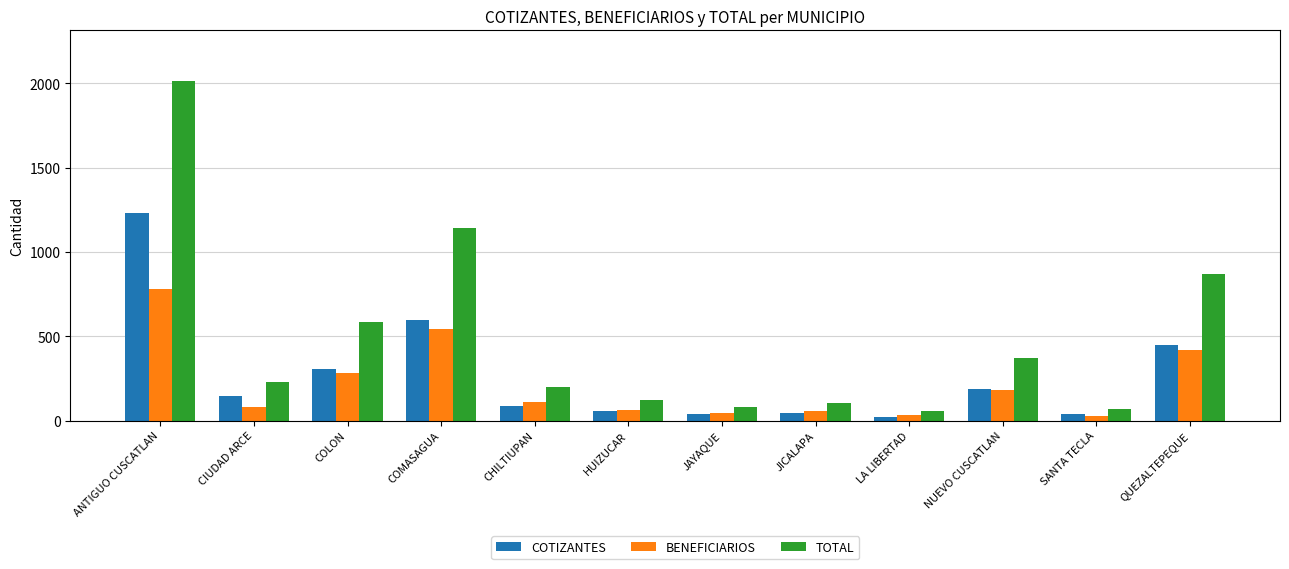

What is the approximate value of TOTAL at JAYAQUE?

81